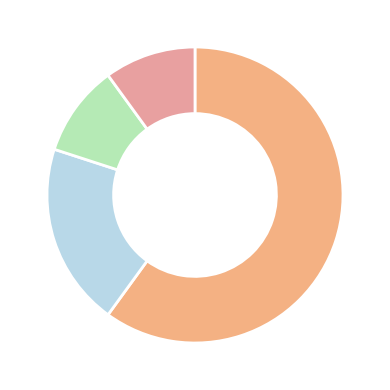

How many slices are in this pie chart?

4